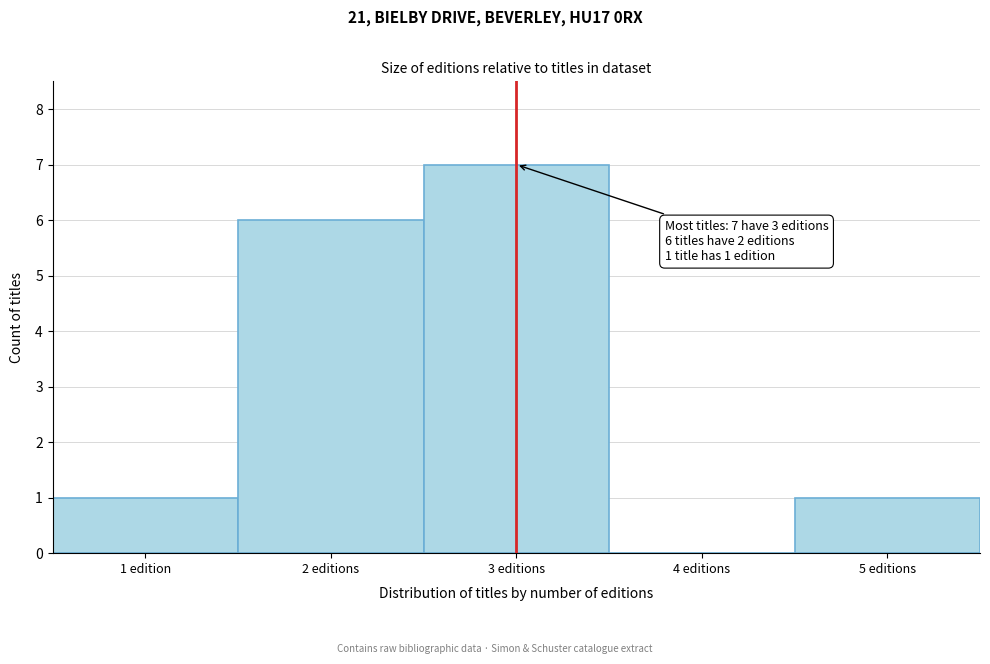

Reading right to left, list all the values displayed in this chart.

5 editions=1	4 editions=0	3 editions=7	2 editions=6	1 edition=1